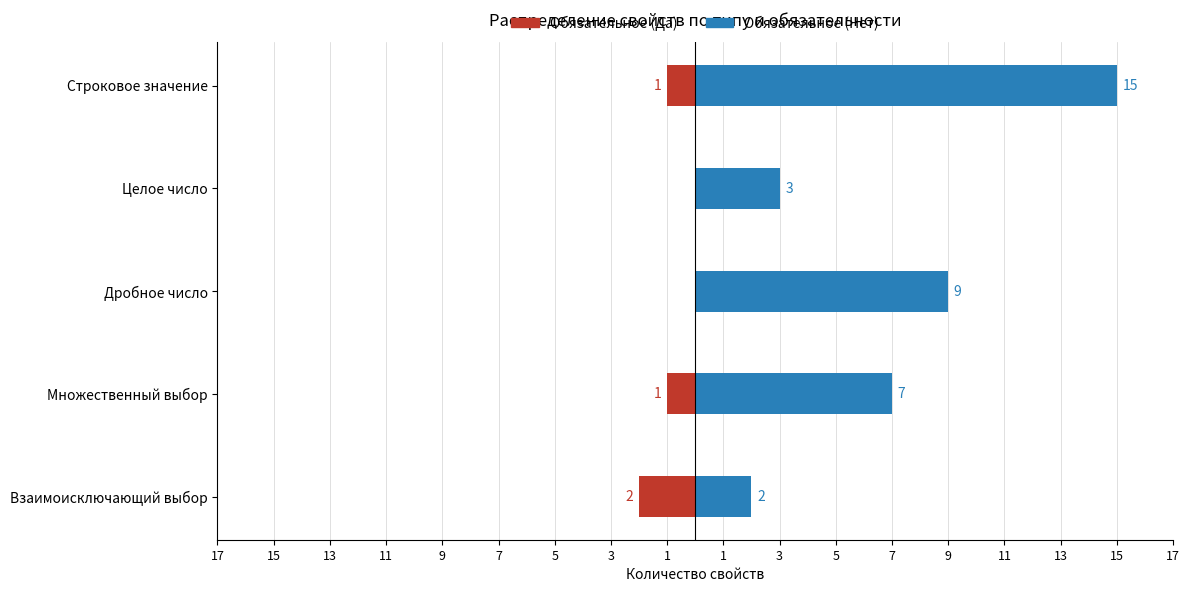

Which series has the widest spread of values?

Обязательное (Нет)